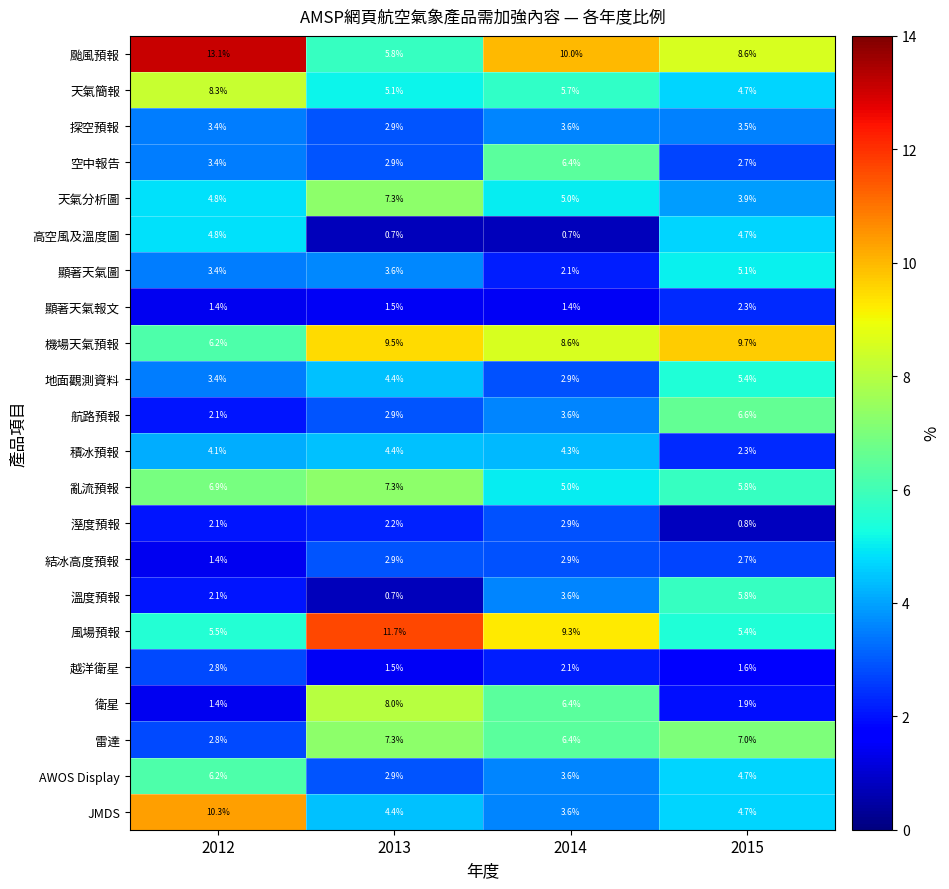

Rank the categories by 衛星 value from highest to lowest.

2013, 2014, 2015, 2012